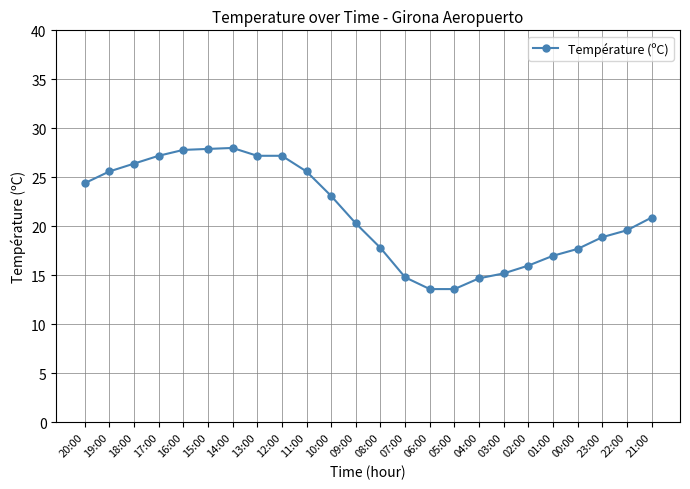

What is the minimum value shown in the chart?

13.6